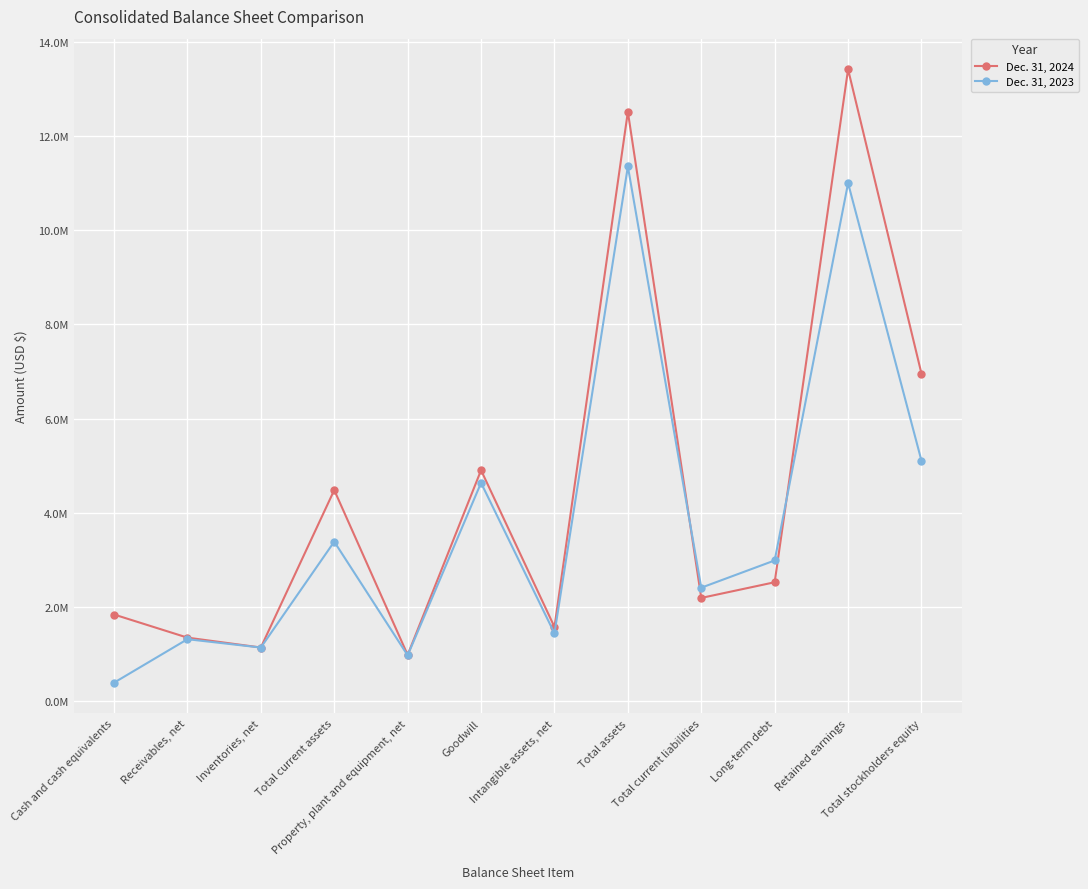

What are all the series names shown in the legend?

Dec. 31, 2024, Dec. 31, 2023